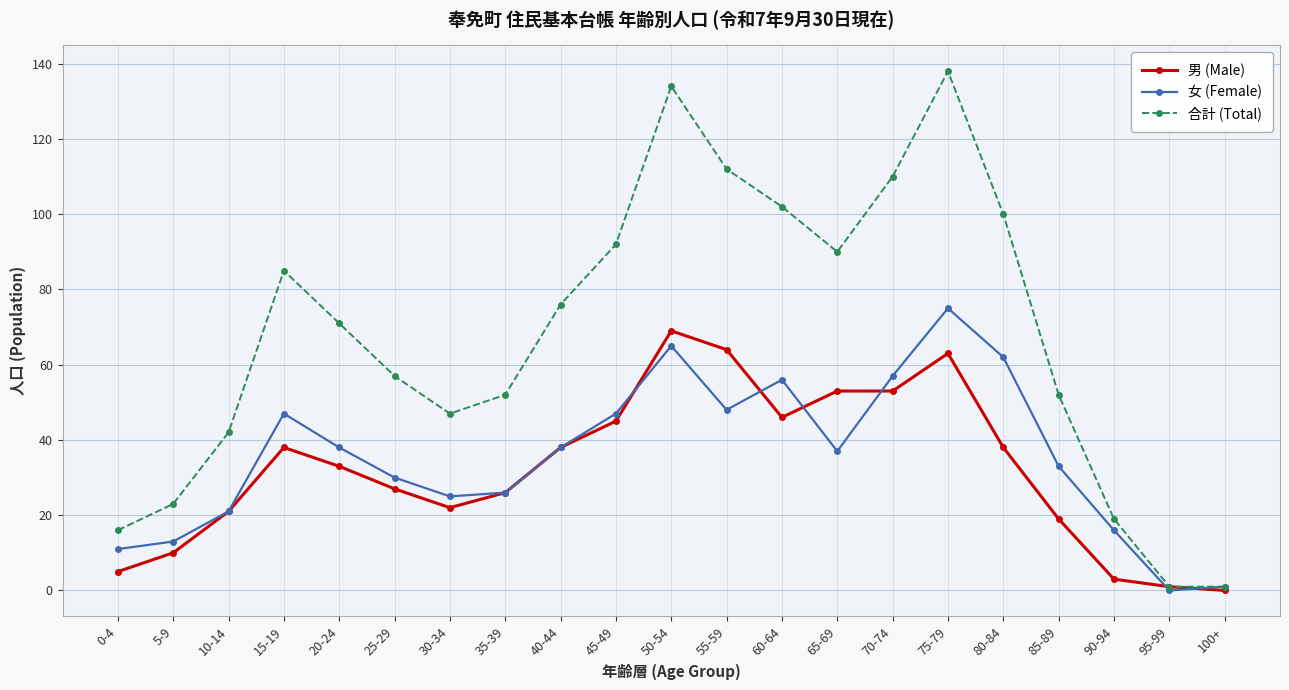

What is the label of the 10th point from the right?

55-59